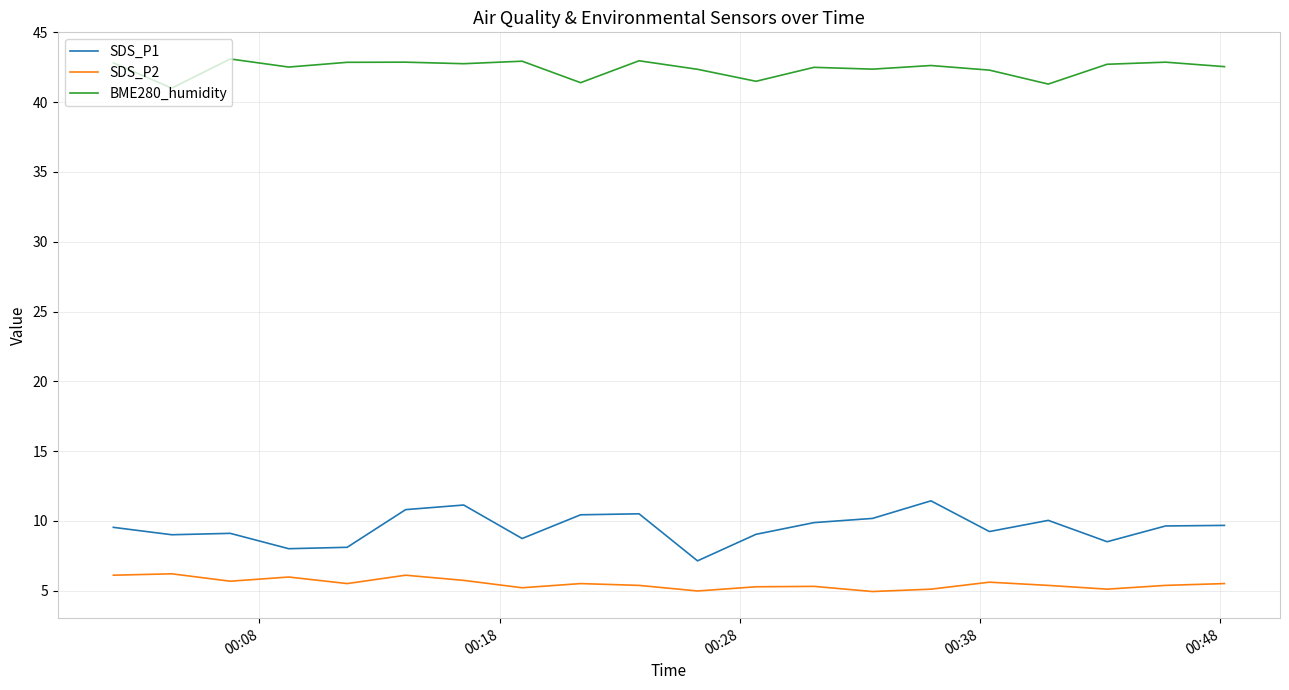

How many categories are shown in the chart?

20